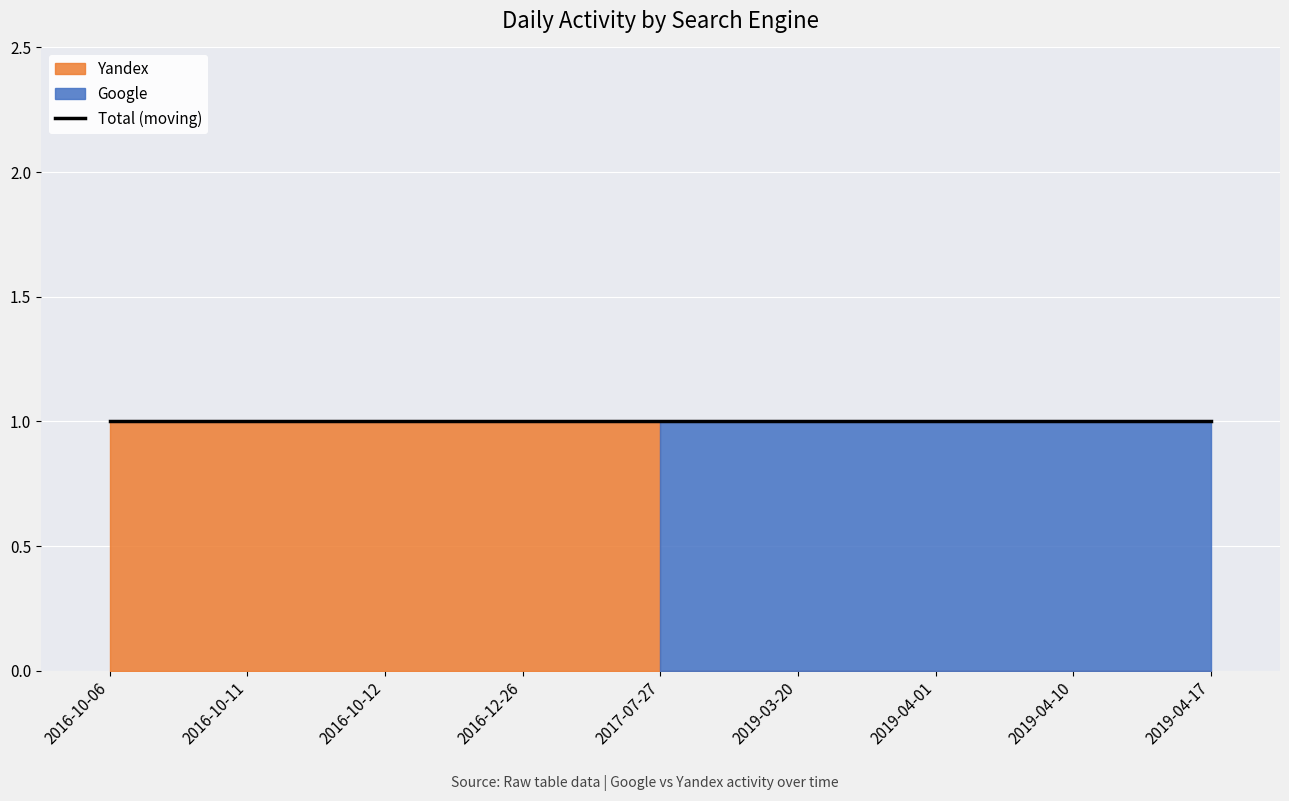

True or false: Yandex has more than 2 interior local peaks.

False